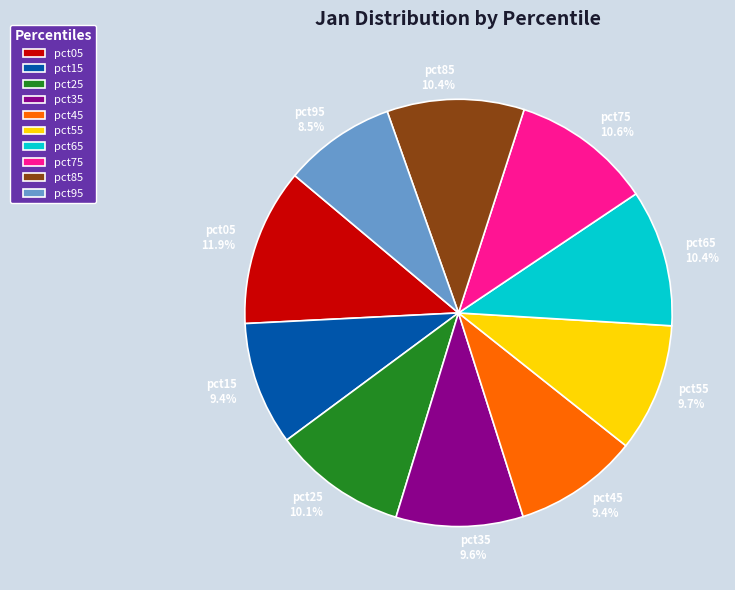

Which has a higher value, pct95 or pct35?

pct35